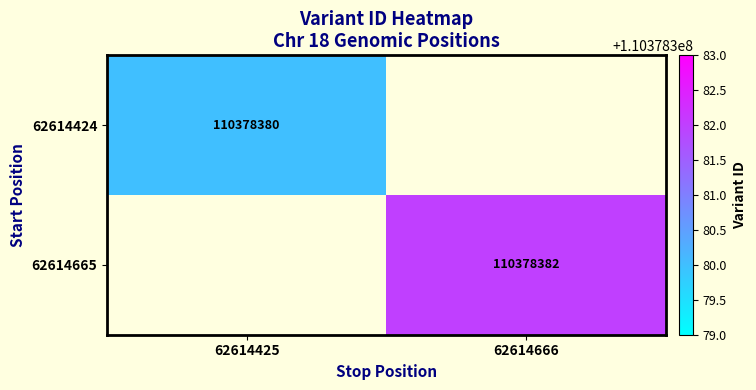

Is it true that 62614424 equals 110378380 at 62614425?

True